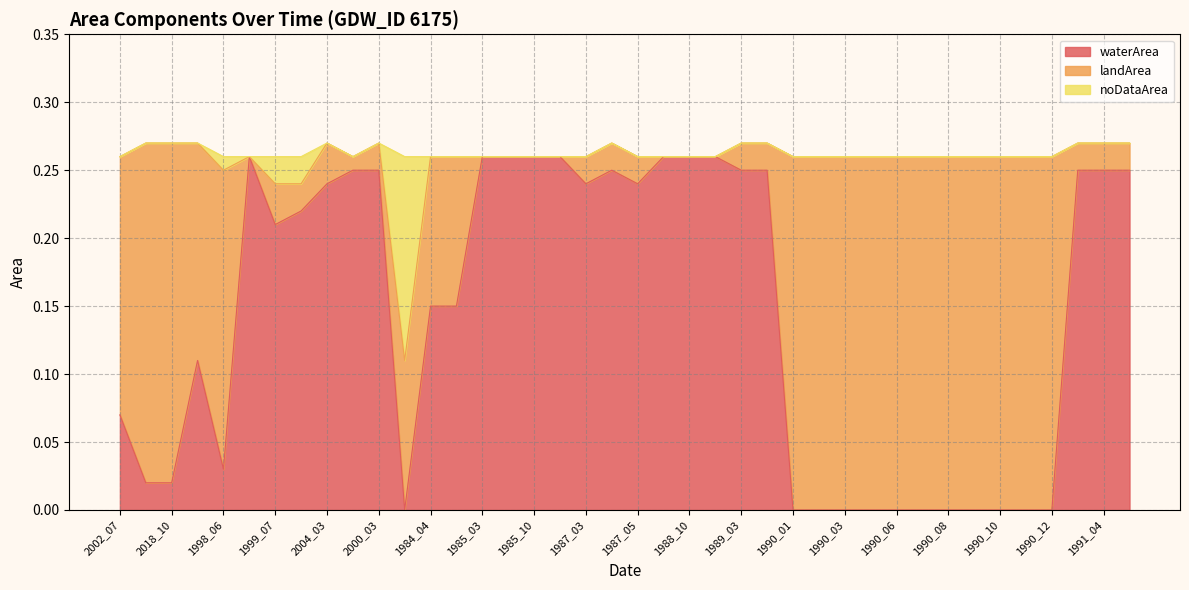

What is the label of the 2nd point from the right?

1991_04